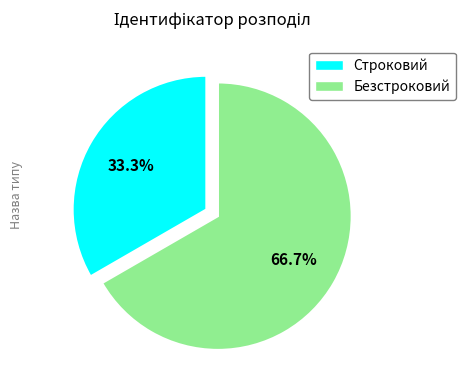

Which category has the smallest portion of the pie?

Строковий